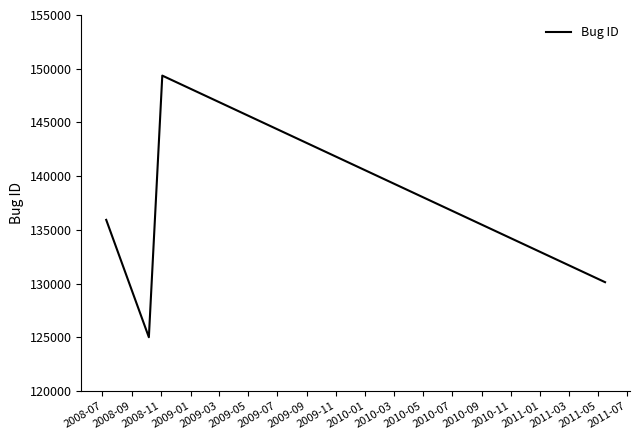

Reading left to right, extract all data points from this chart.

135936	125014	149360	130138